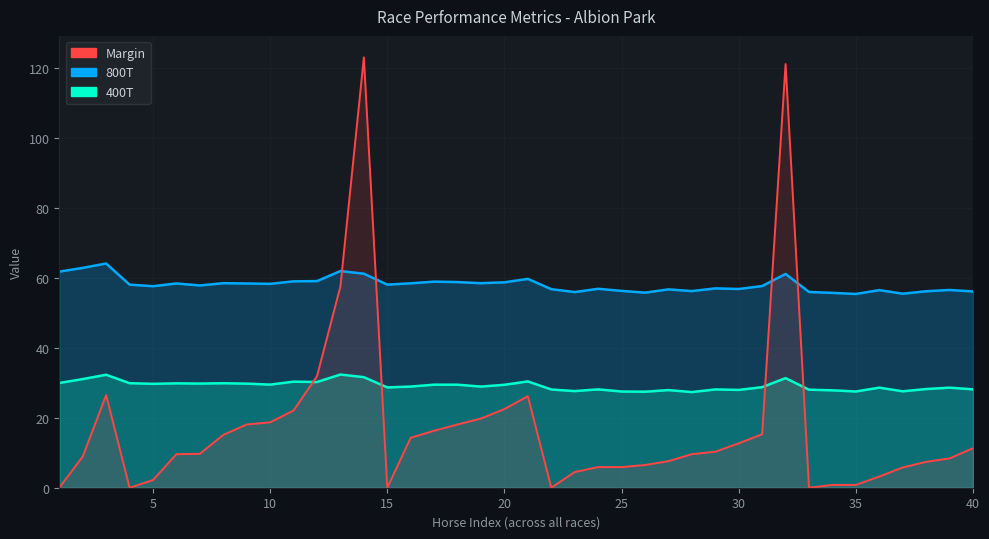

Reading left to right, what are all the values shown in this chart?

800T: 61.8	62.9	64.1	58.1	57.6	58.4	57.9	58.5	58.4	58.3	59.0	59.1	62.0	61.2	58.1	58.5	59.0	58.8	58.5	58.8	59.7	56.8	56.0	56.9	56.3	55.8	56.7	56.2	57.0	56.9	57.7	61.1	56.0	55.7	55.4	56.5	55.5	56.2	56.6	56.1
400T: 30.0	31.1	32.3	29.9	29.7	29.9	29.8	29.9	29.8	29.5	30.3	30.2	32.4	31.6	28.7	28.9	29.5	29.5	28.9	29.4	30.4	28.1	27.6	28.1	27.5	27.5	27.9	27.4	28.1	28.0	28.8	31.4	28.1	27.9	27.5	28.6	27.6	28.2	28.6	28.1
Margin: 0.0	8.9	26.5	0.0	2.2	9.6	9.7	15.1	18.1	18.7	22.1	31.9	57.6	123.1	0.0	14.3	16.3	18.1	19.8	22.5	26.2	0.0	4.5	5.9	5.9	6.5	7.6	9.6	10.3	12.7	15.3	121.2	0.0	0.8	0.8	3.2	5.8	7.4	8.4	11.3